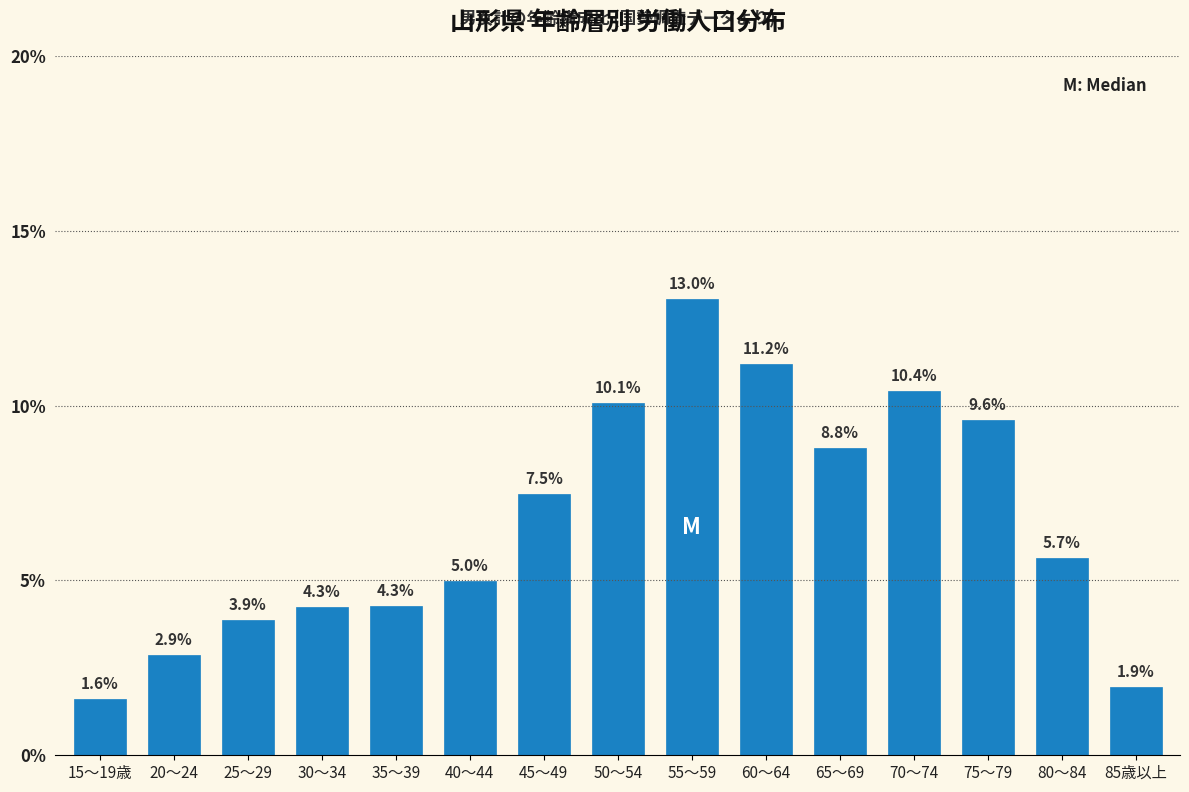

Reading left to right, list all the values displayed in this chart.

15～19歳=1.6	20～24=2.9	25～29=3.9	30～34=4.3	35～39=4.3	40～44=5.0	45～49=7.5	50～54=10.1	55～59=13.0	60～64=11.2	65～69=8.8	70～74=10.4	75～79=9.6	80～84=5.7	85歳以上=1.9